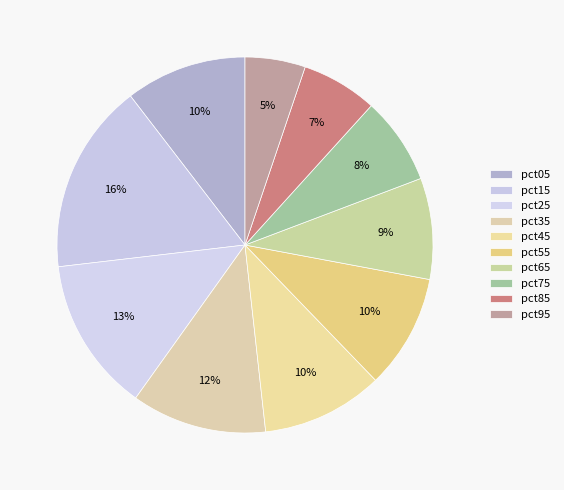

Which slice is the smallest?

pct95